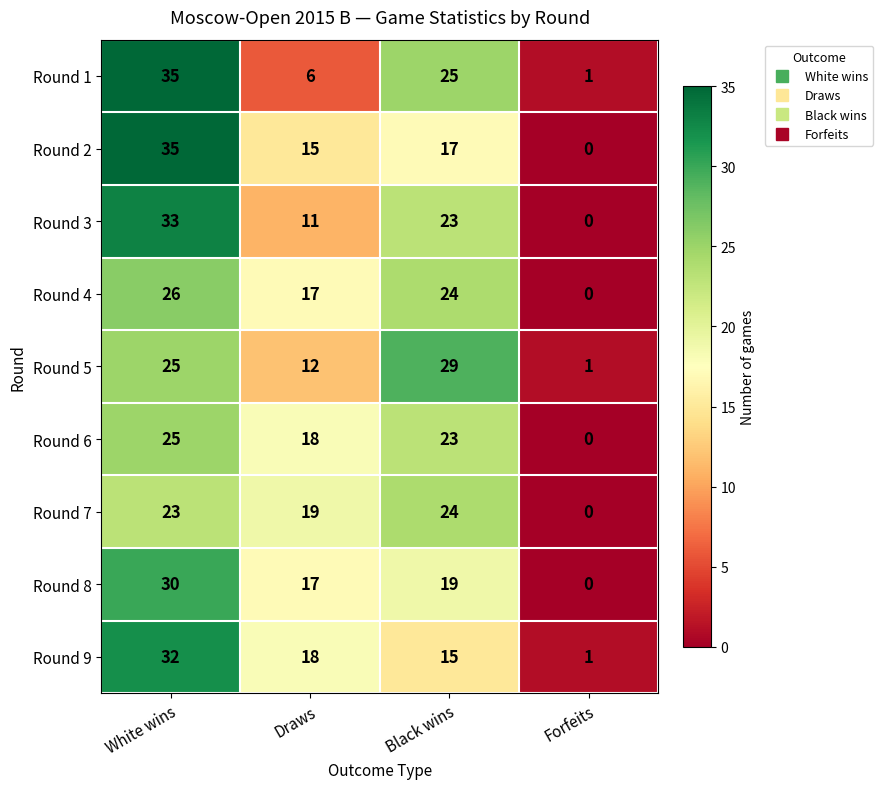

The Round 5 series shows 44 at White wins. True or false?

False